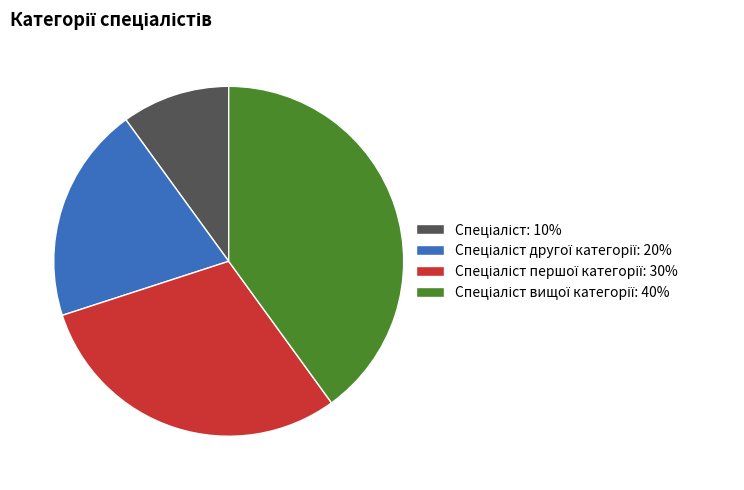

Does any single category account for the majority?

No